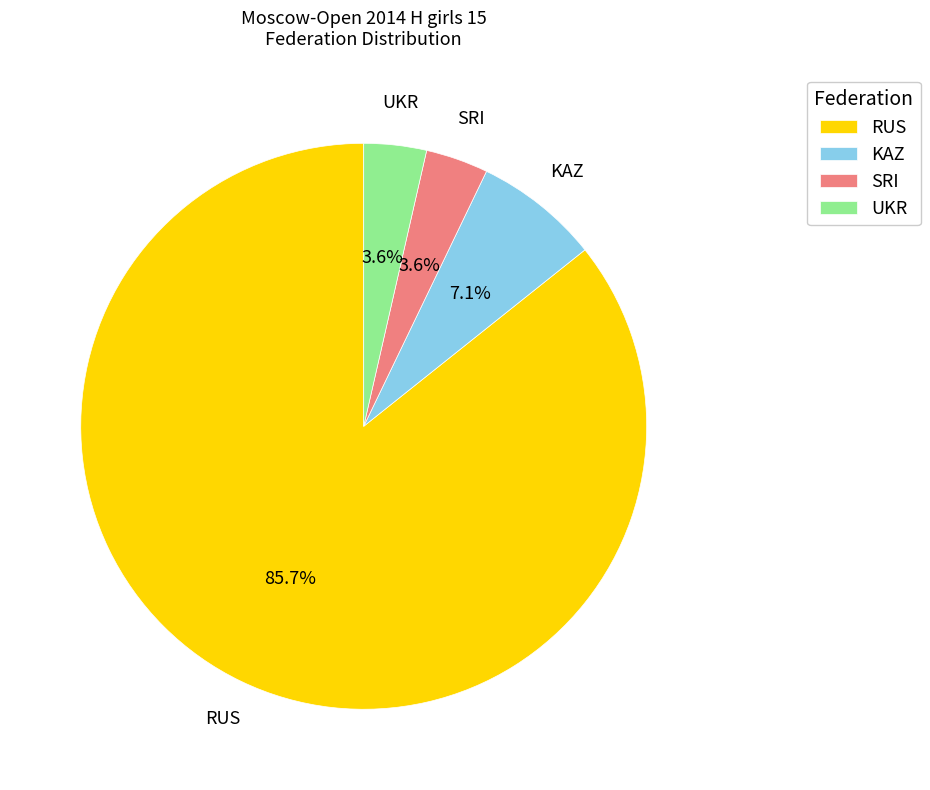

Which category has the biggest portion of the pie?

RUS